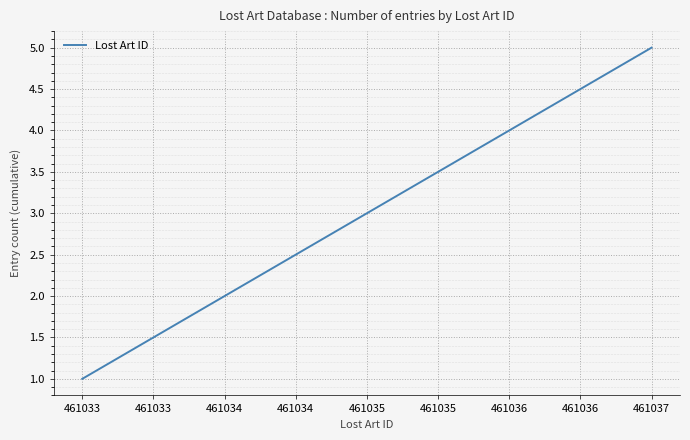

How many lines are shown in the chart?

1